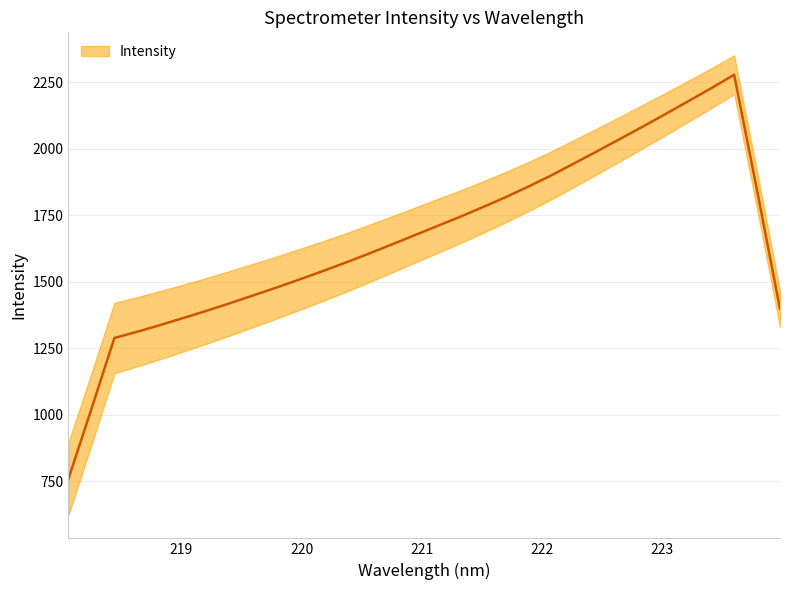

List the labels in order of value, smallest first.

218.0596, 218.2508, 218.442, 218.6332, 218.8244, 219.0156, 219.2067, 219.3979, 219.589, 219.7801, 219.9712, 220.1623, 220.3533, 220.5444, 220.7354, 220.9264, 221.1174, 221.3083, 221.4993, 221.6902, 221.8812, 222.0721, 222.263, 222.4538, 222.6447, 222.8355, 223.0264, 223.2172, 223.408, 223.5987, 223.7895, 223.9802